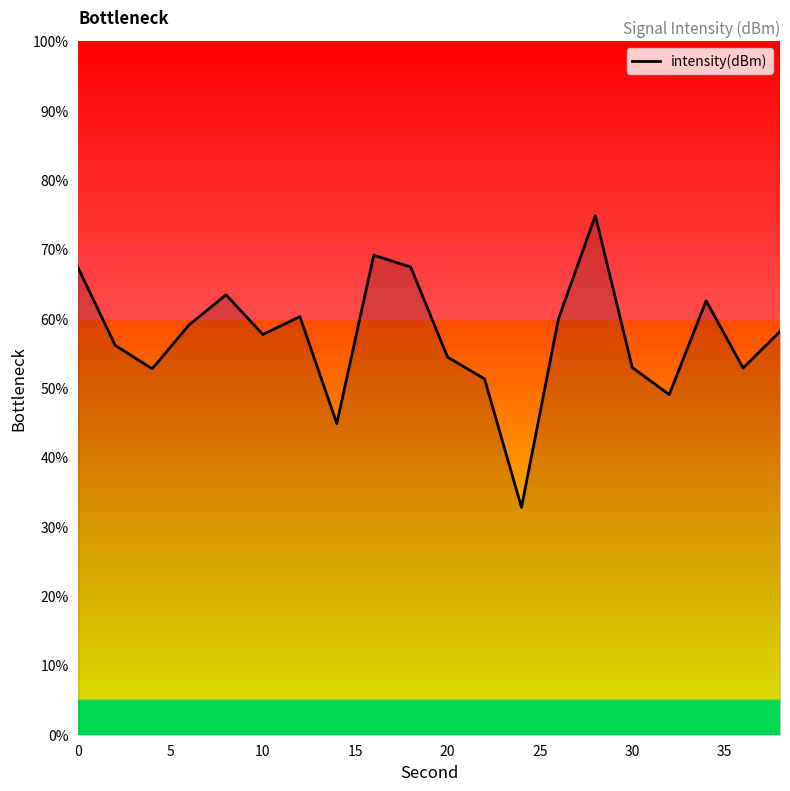

What is the minimum value shown in the chart?

32.8